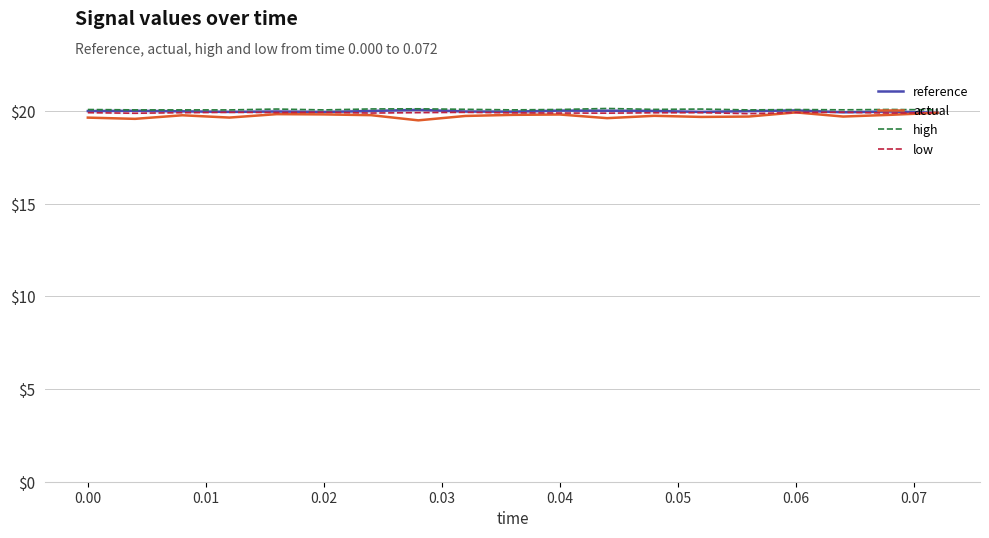

What is the lowest value of the actual series?

19.5